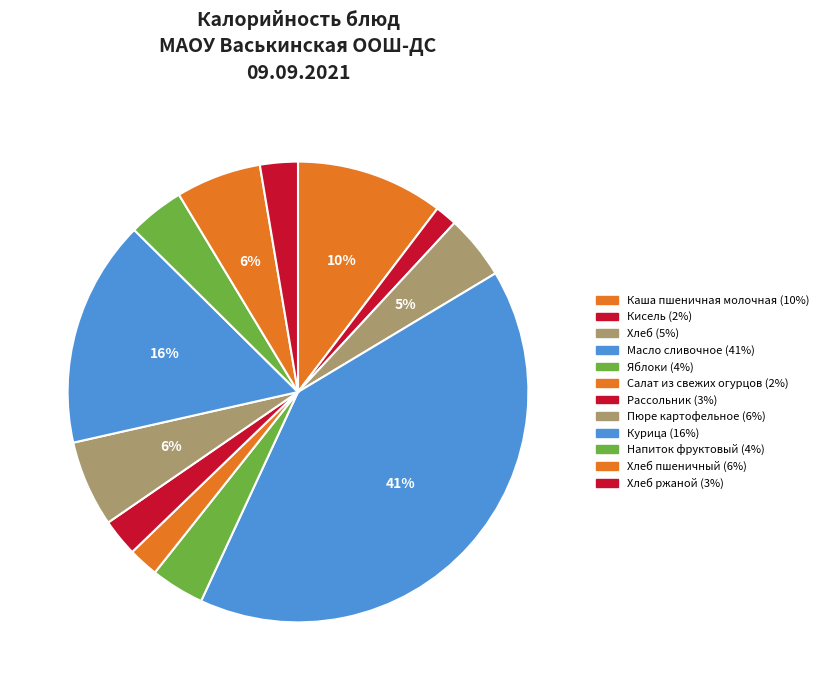

How many segments does this pie chart have?

12